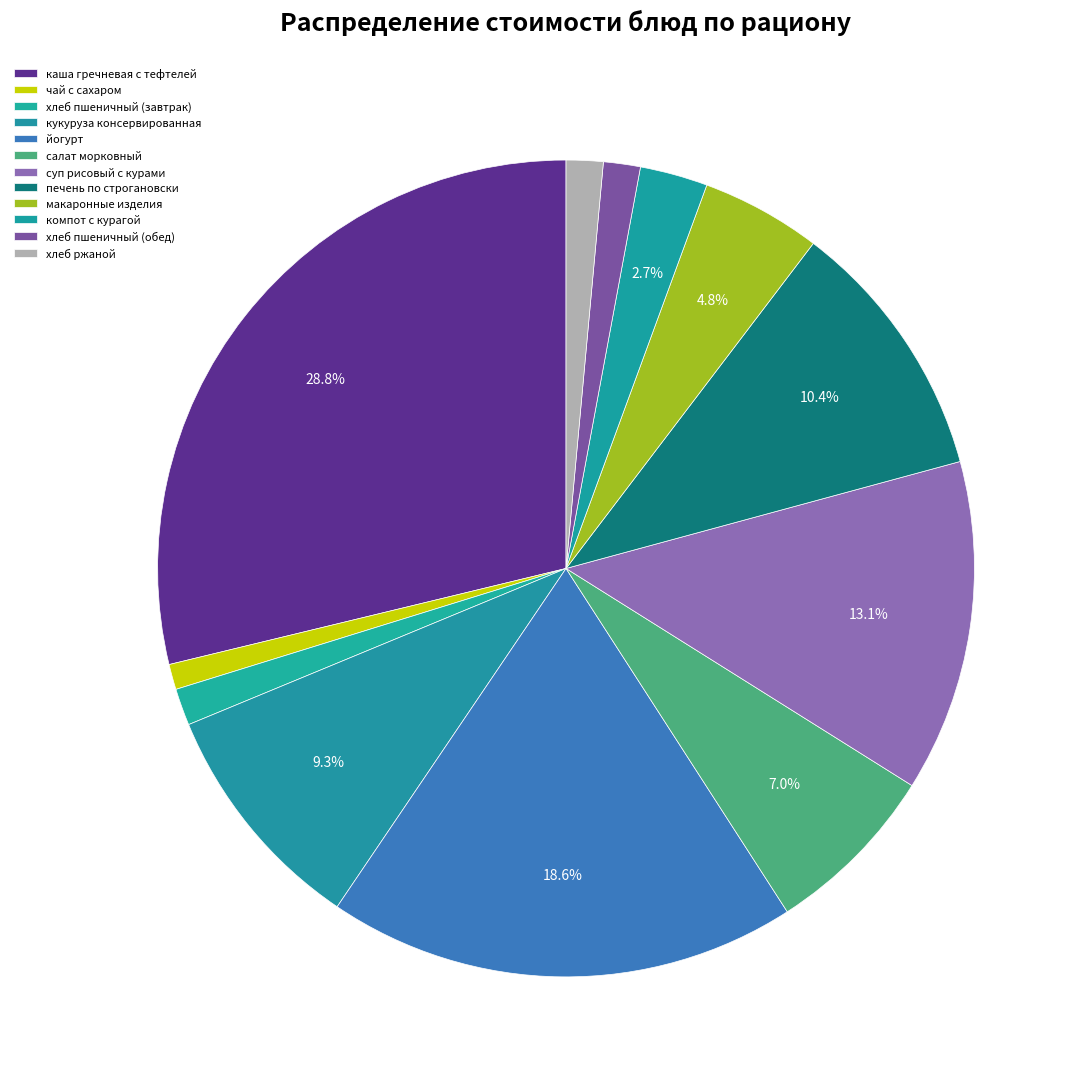

Count the number of slices in the pie.

12